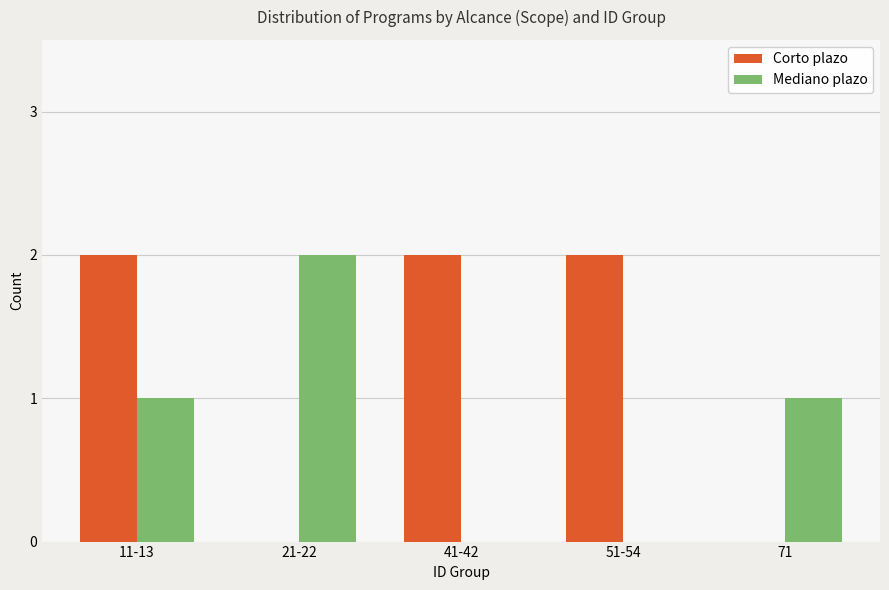

Count the Mediano plazo values in the range 0 to 1.

4